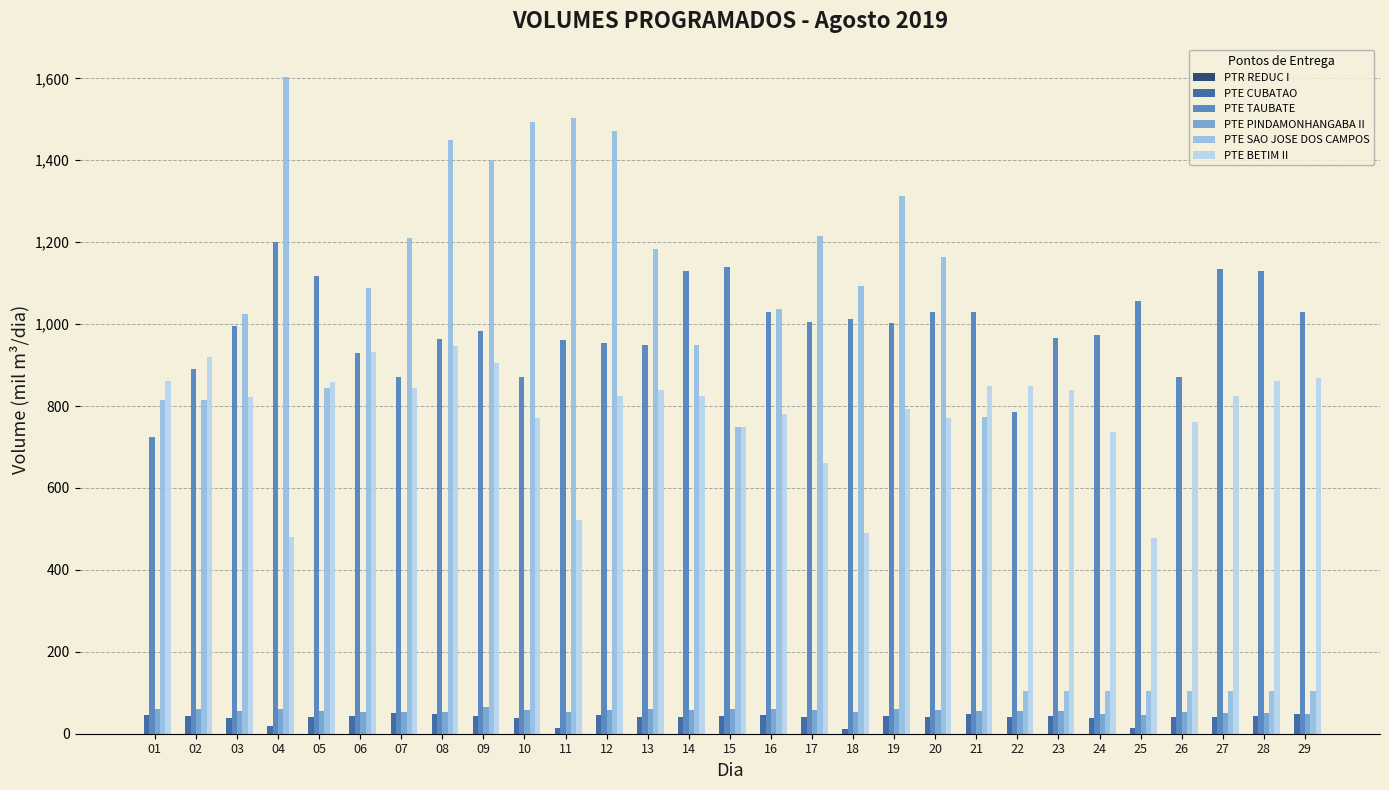

Rank the series by their maximum value, from highest to lowest.

PTE SAO JOSE DOS CAMPOS, PTE TAUBATE, PTE BETIM II, PTE PINDAMONHANGABA II, PTE CUBATAO